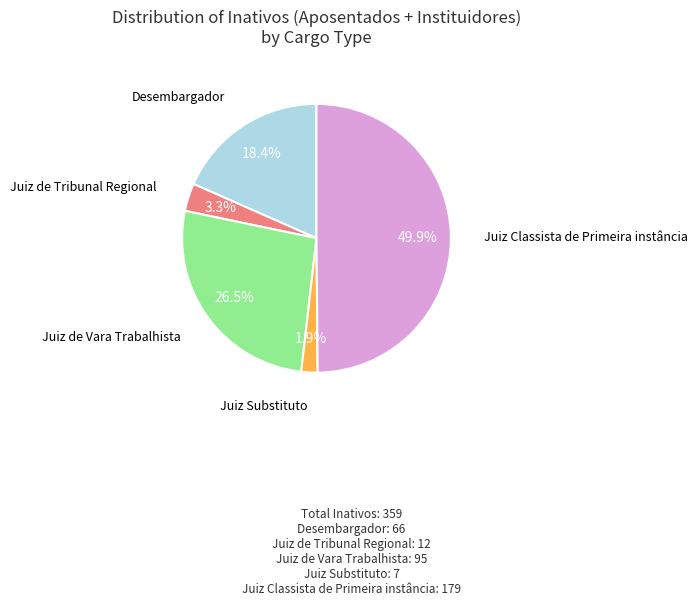

How many slices are in this pie chart?

5